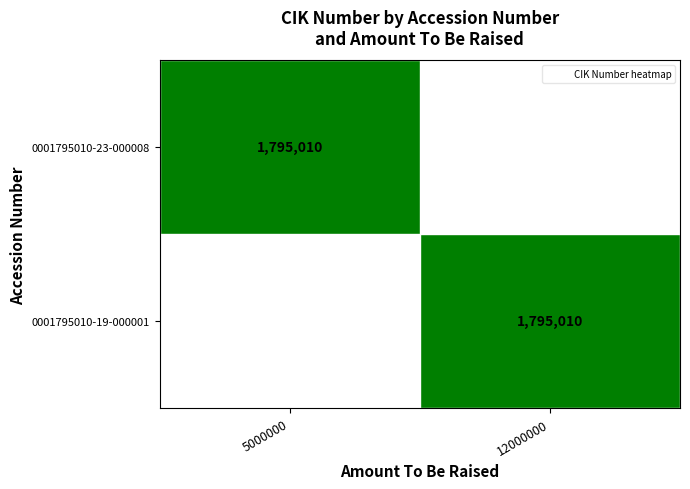

Rank the categories by 0001795010-23-000008 value from lowest to highest.

12000000, 5000000